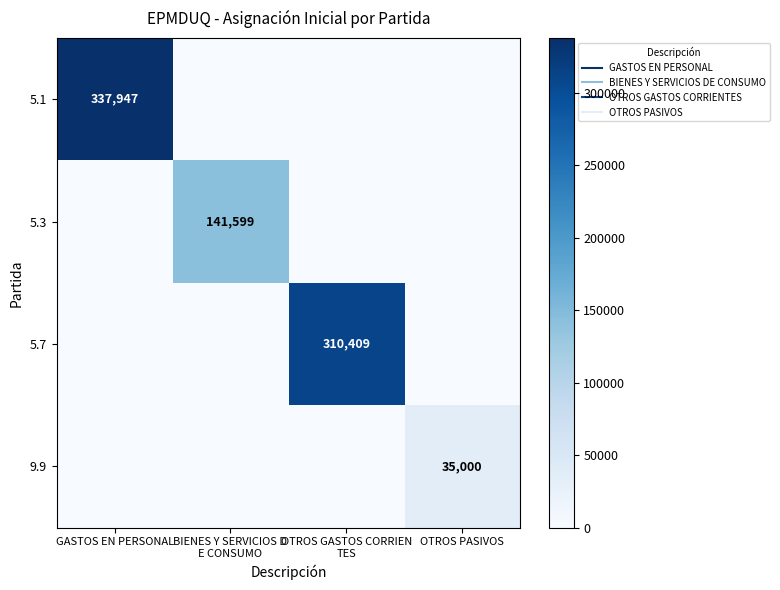

What is the highest value of the 9.9 series?

35000.0